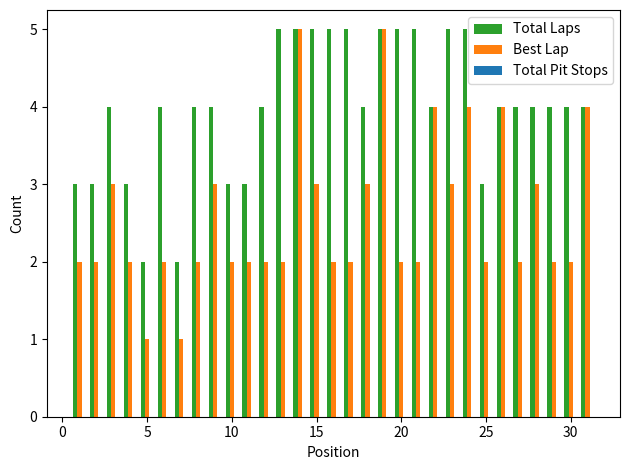

Rank the series by their average value, from lowest to highest.

Best Lap, Total Laps